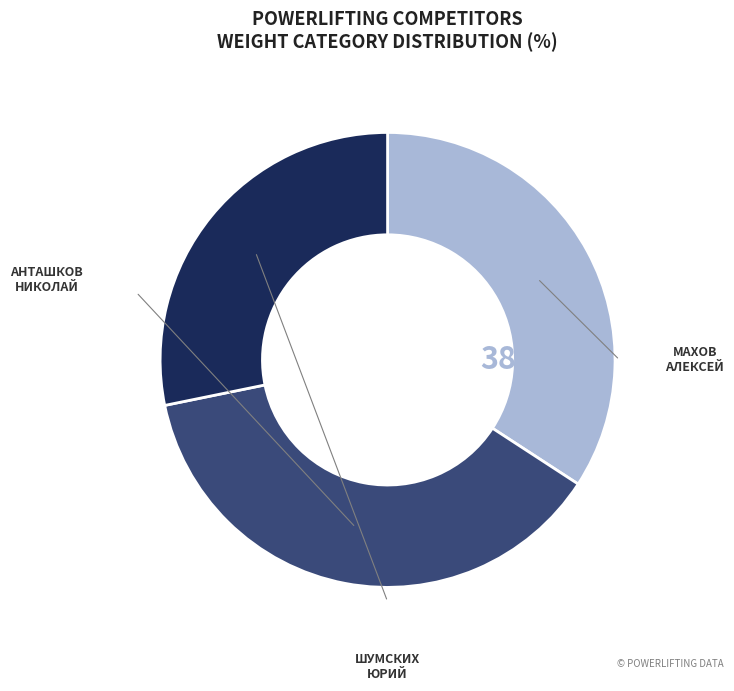

What is the largest slice in the pie chart?

Анташков Николай